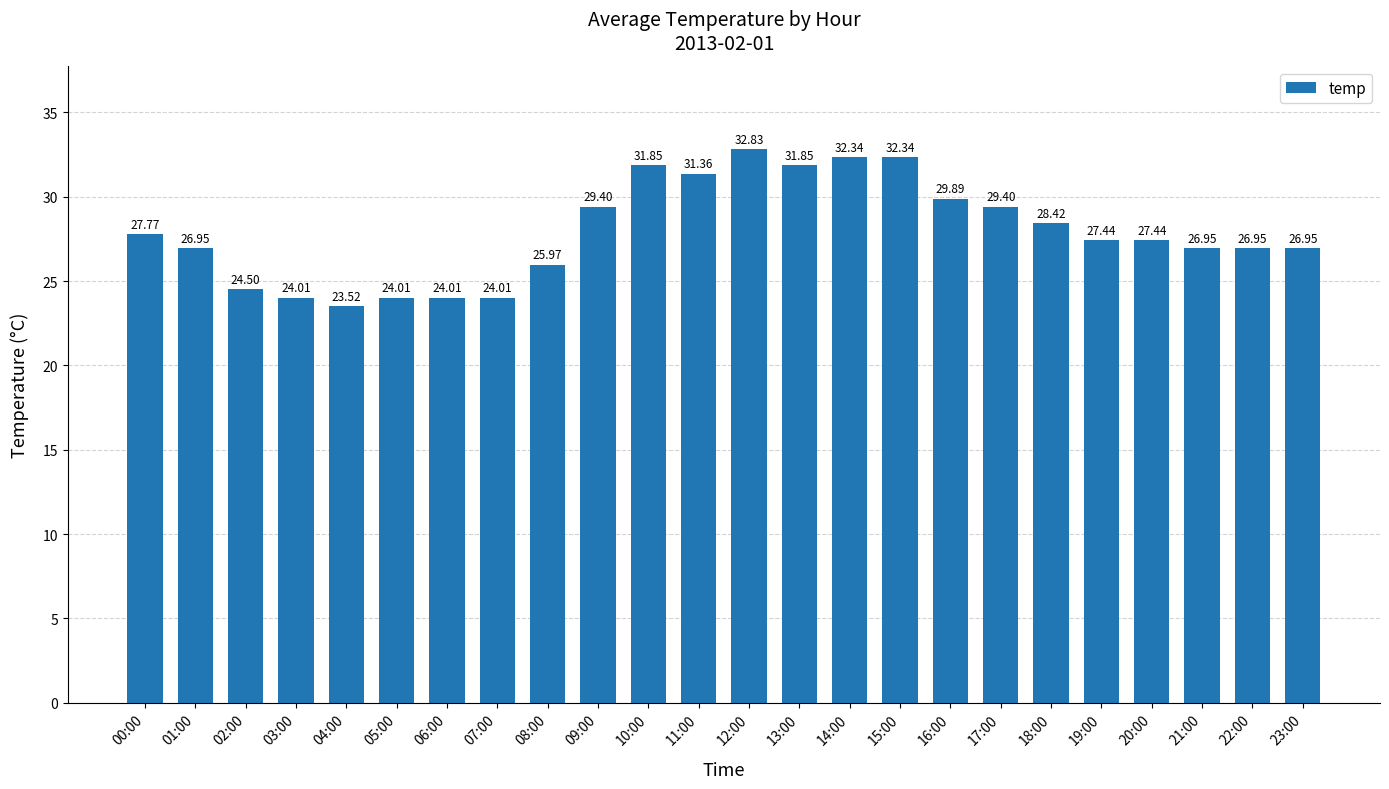

Which label corresponds to the largest value in the chart?

12:00